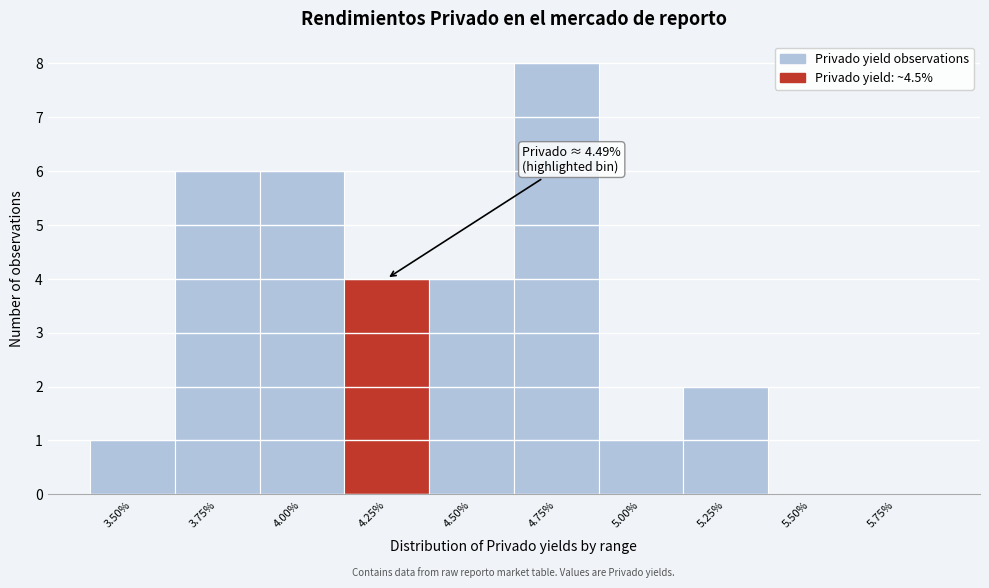

Reading left to right, extract all data points from this chart.

3.50%=1	3.75%=6	4.00%=6	4.25%=4	4.50%=4	4.75%=8	5.00%=1	5.25%=2	5.50%=0	5.75%=0